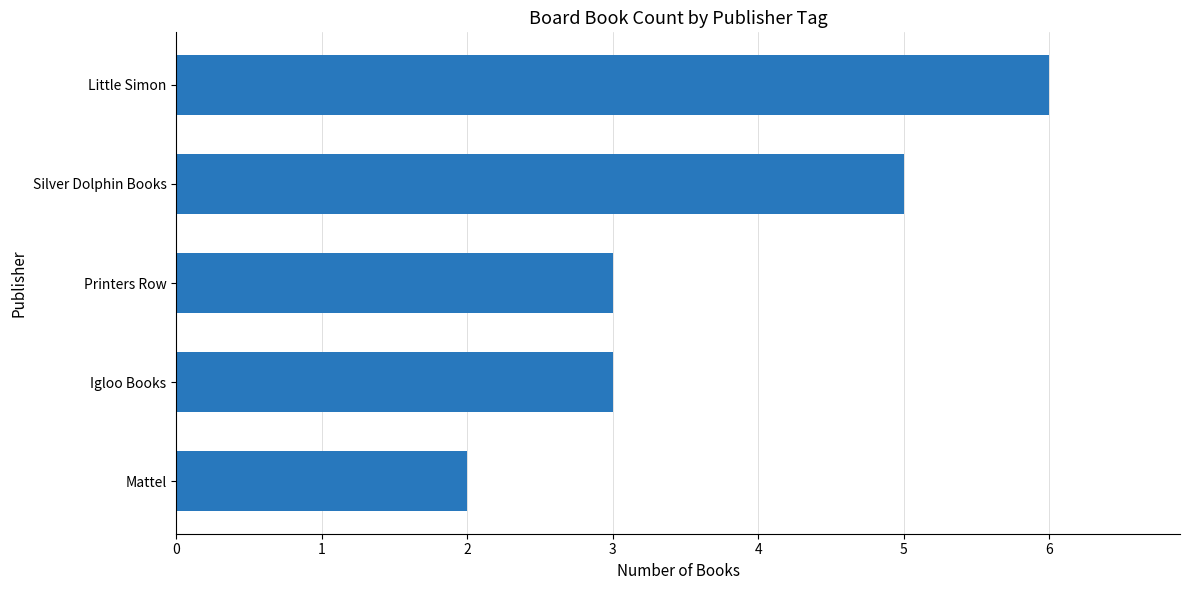

How many values are between 3 and 5?

3